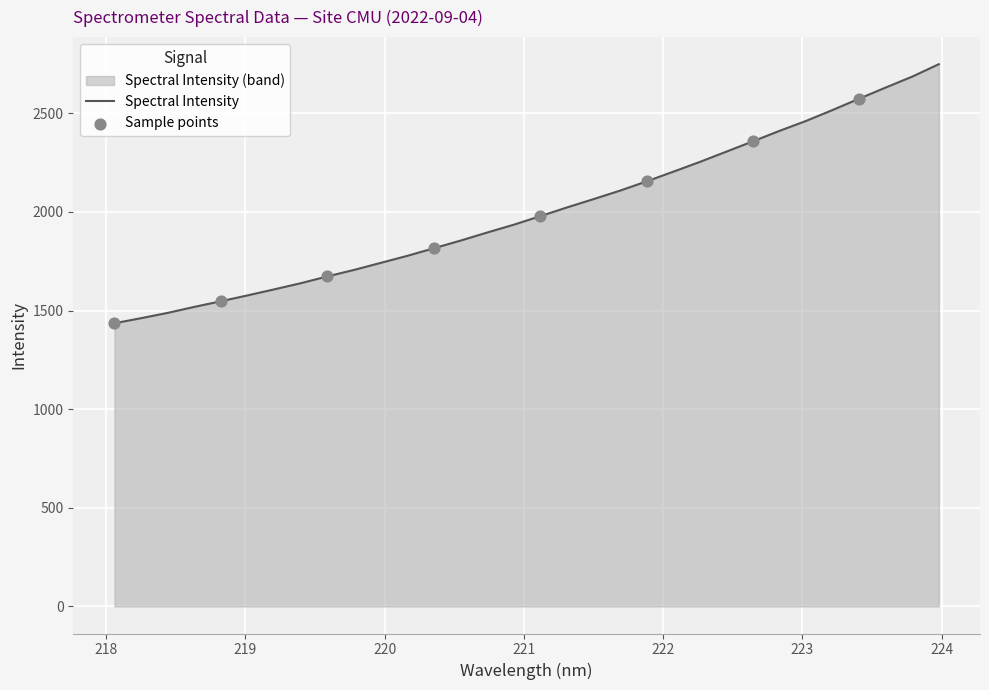

What is the greatest value displayed?

2749.4